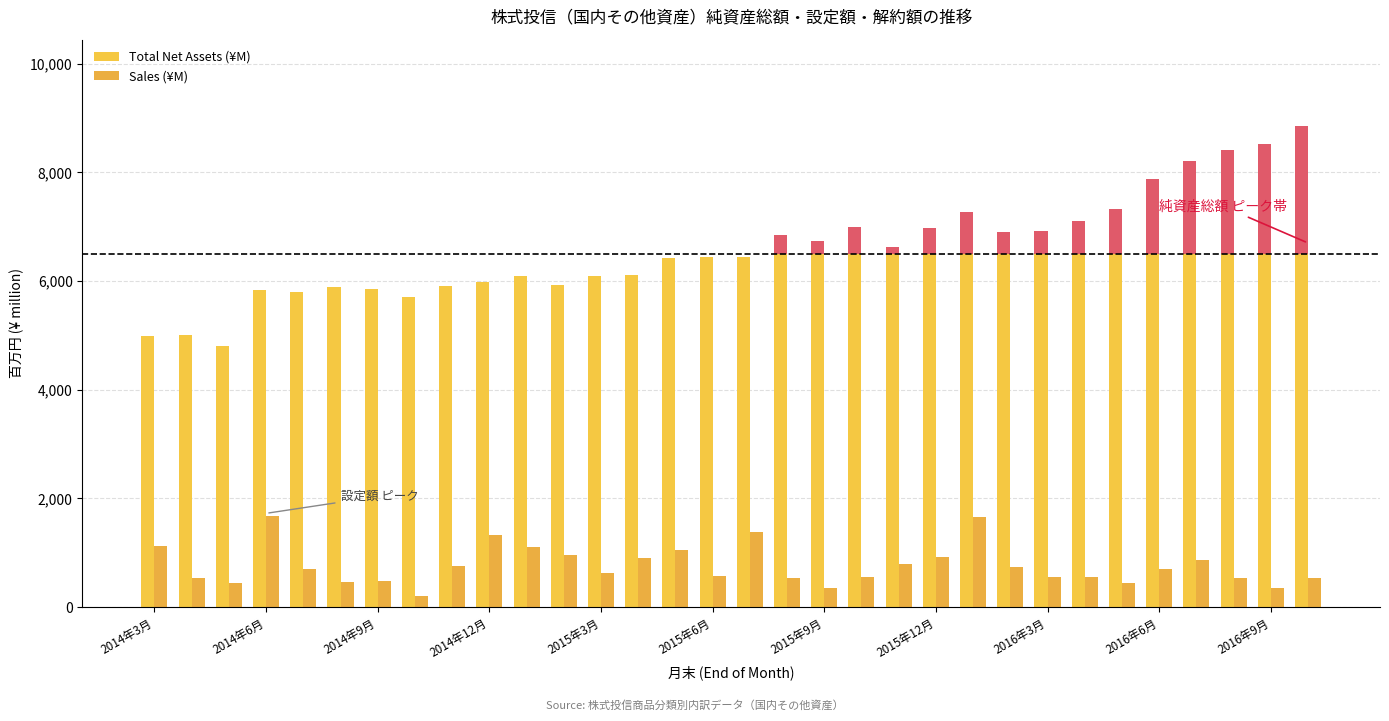

Which series has the largest total across all categories?

Total Net Assets (¥M)